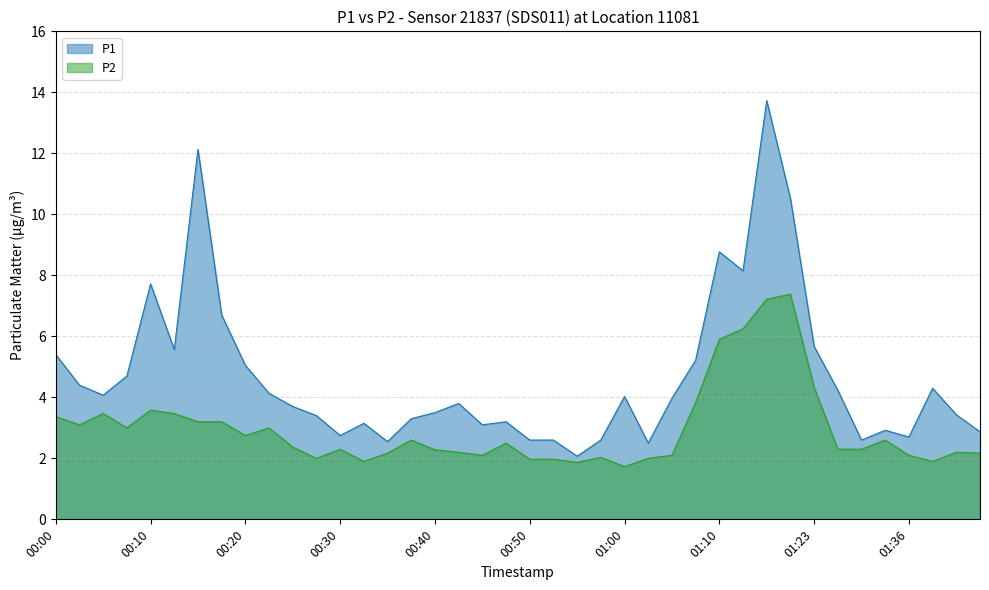

At which label does P2 first exceed 2?

00:00